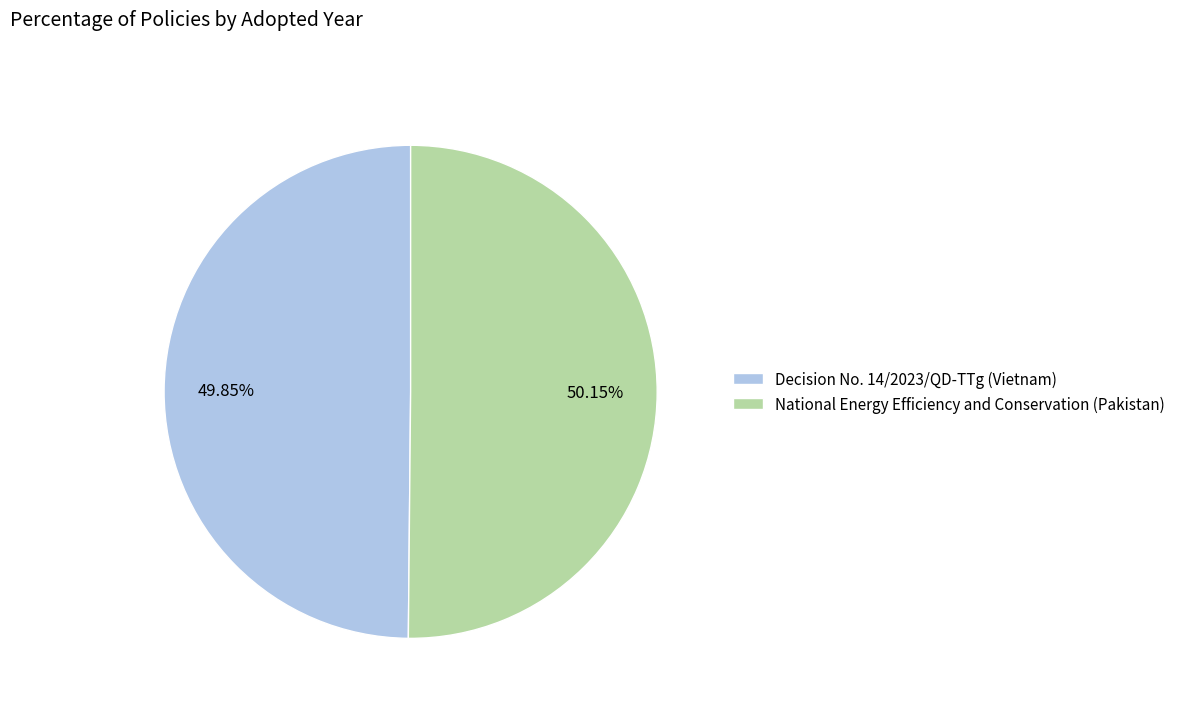

Does any single category account for the majority?

Yes